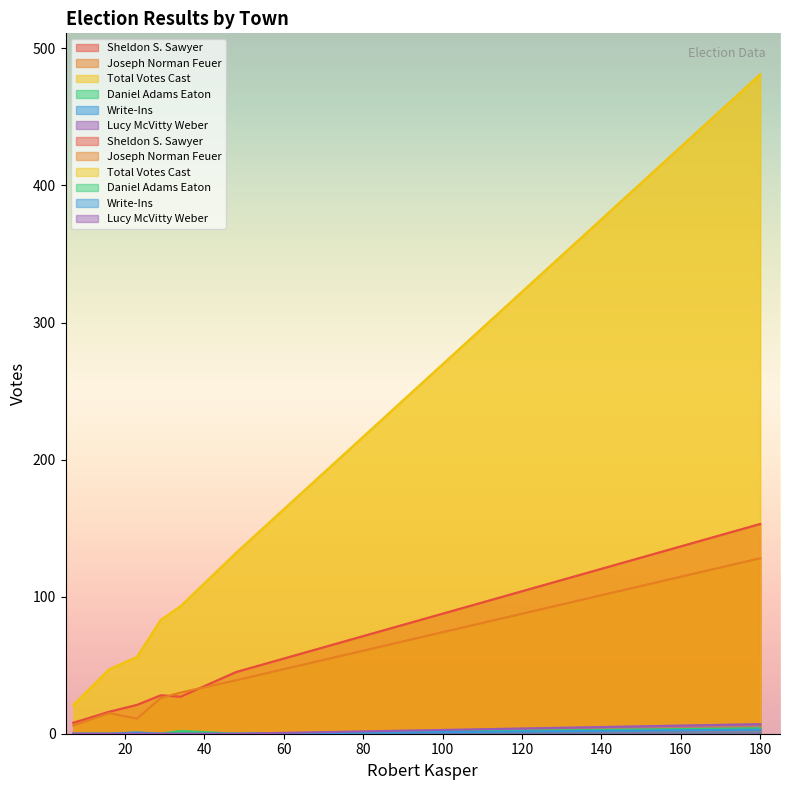

Which series changed the most between Marlow and Roxbury?

Total Votes Cast